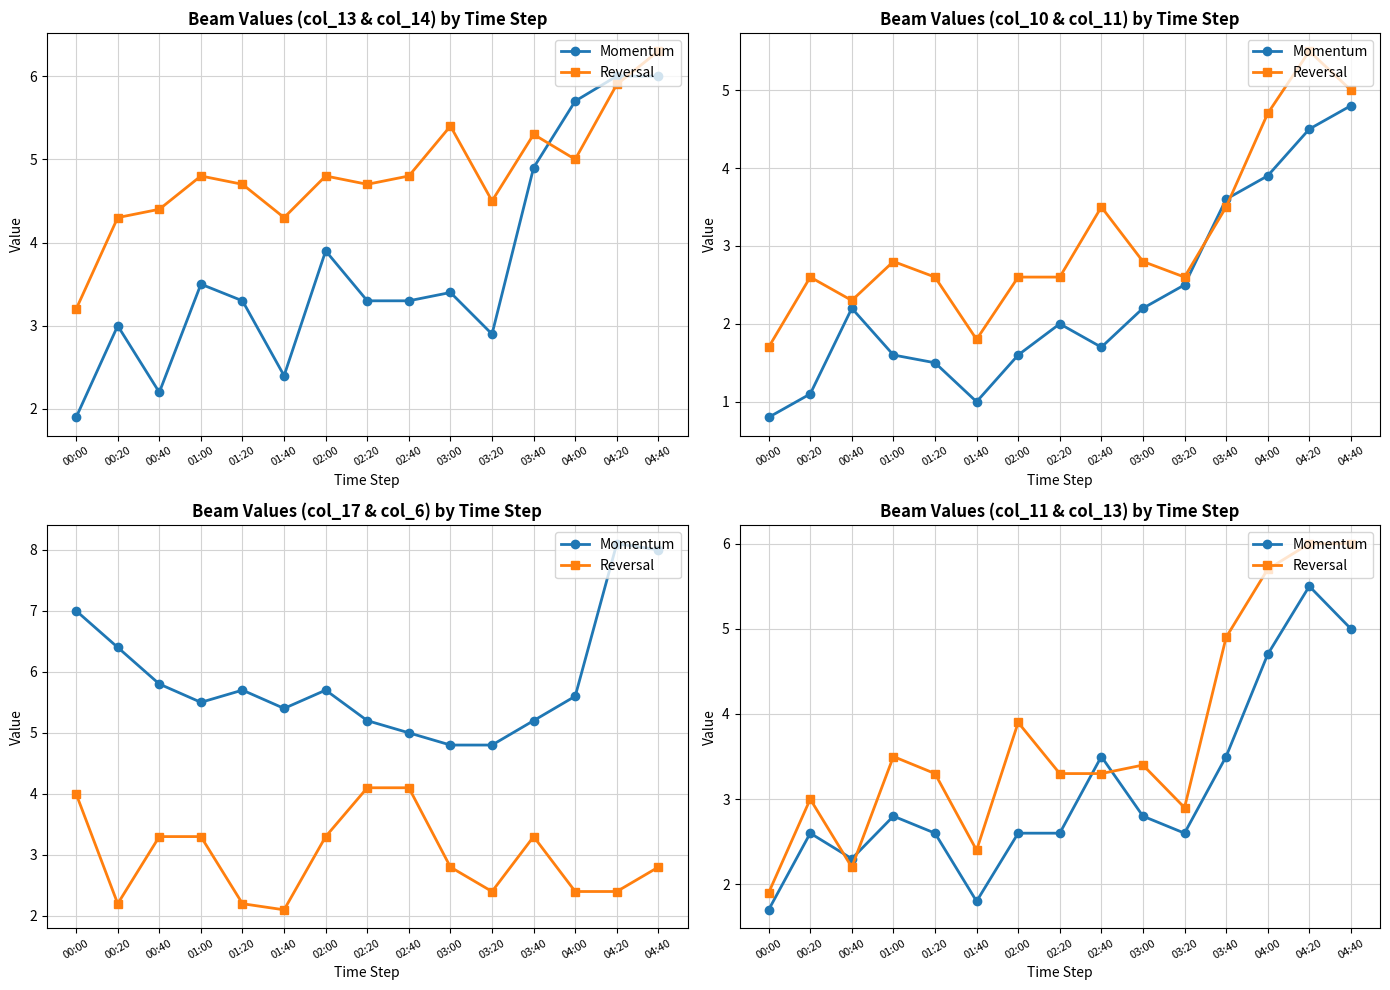

At which category does Momentum reach its first local peak?

00:20